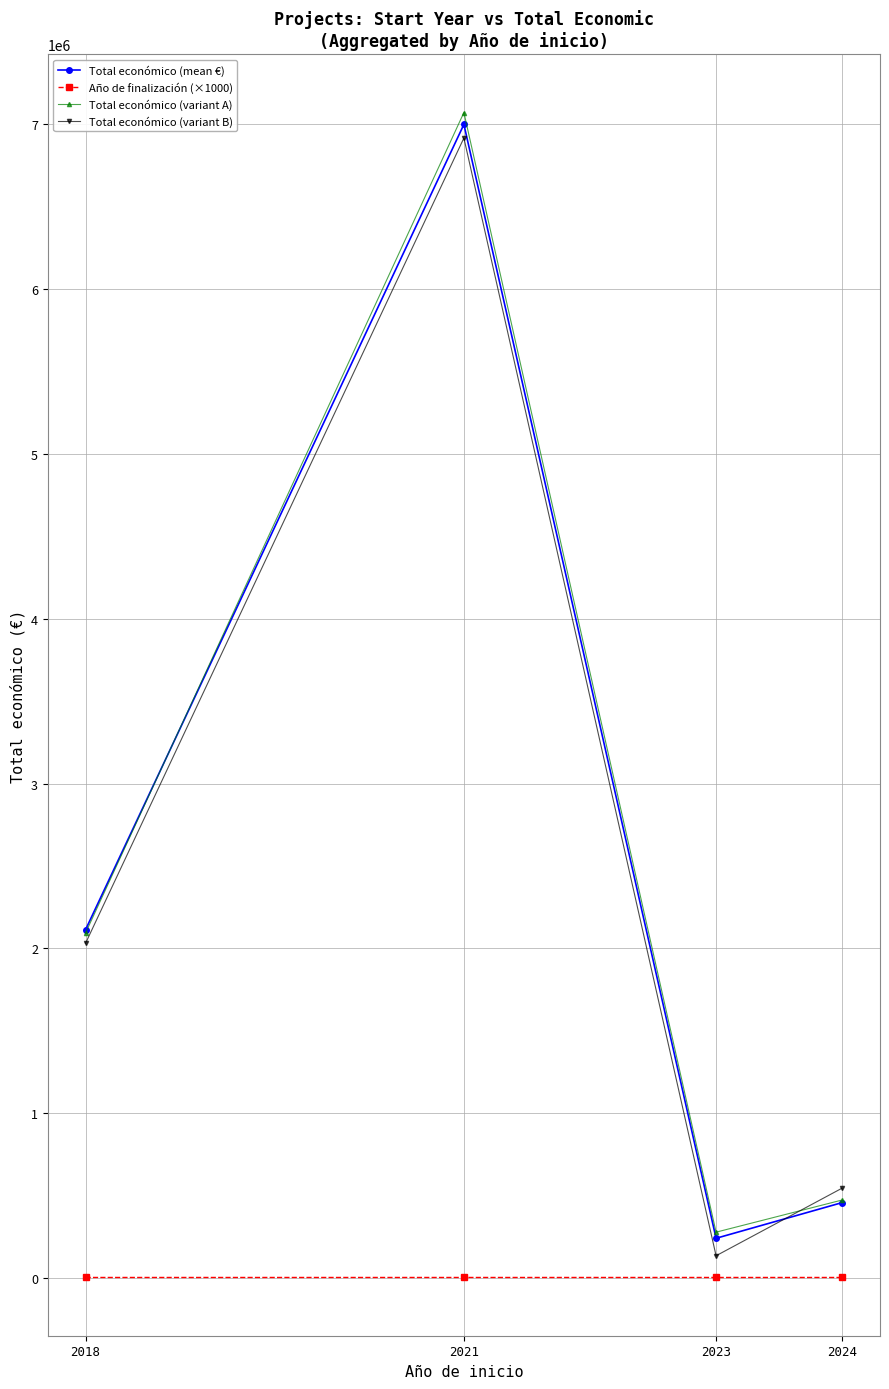

Where is the first local maximum for Total económico (variant B)?

2021